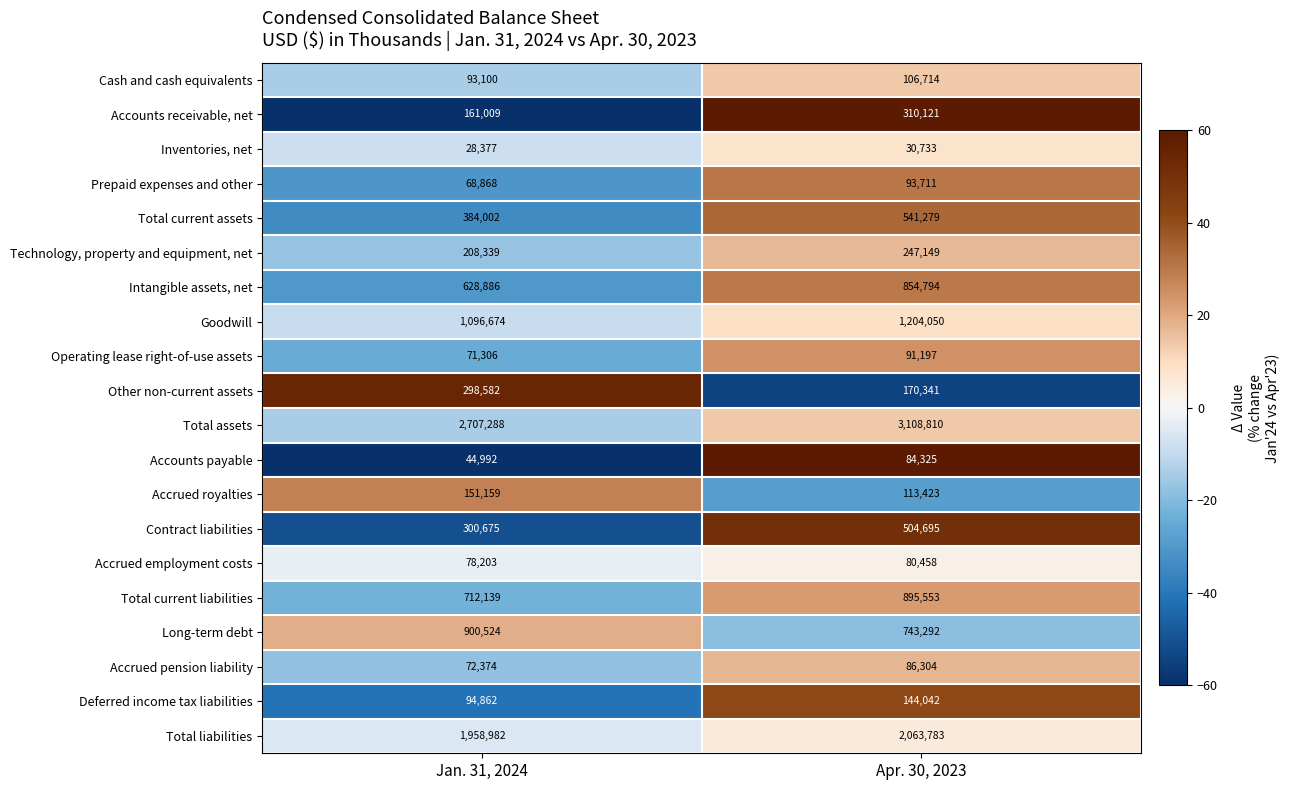

Is it true that Inventories, net equals 44550 at Apr. 30, 2023?

False